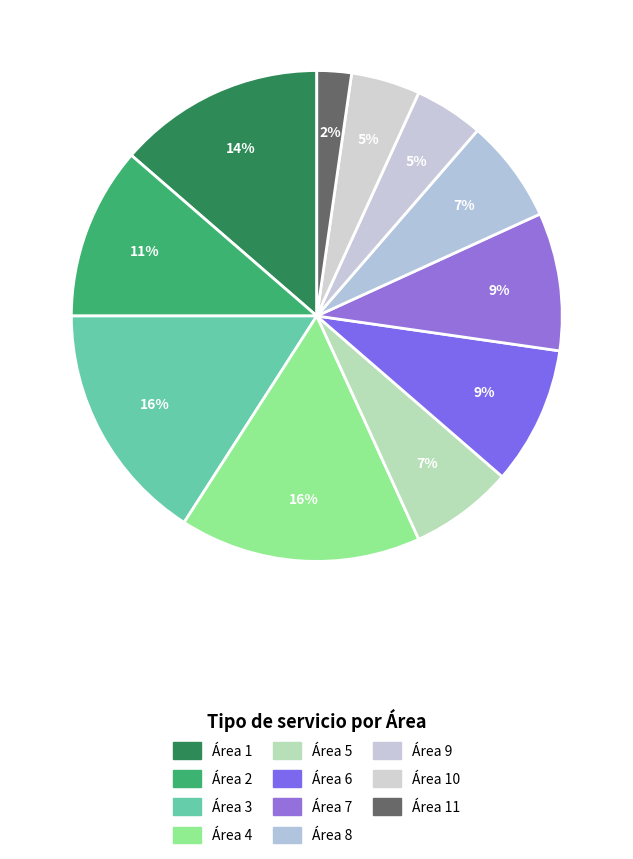

Rank the categories by value from highest to lowest.

Área 3, Área 4, Área 1, Área 2, Área 6, Área 7, Área 5, Área 8, Área 9, Área 10, Área 11